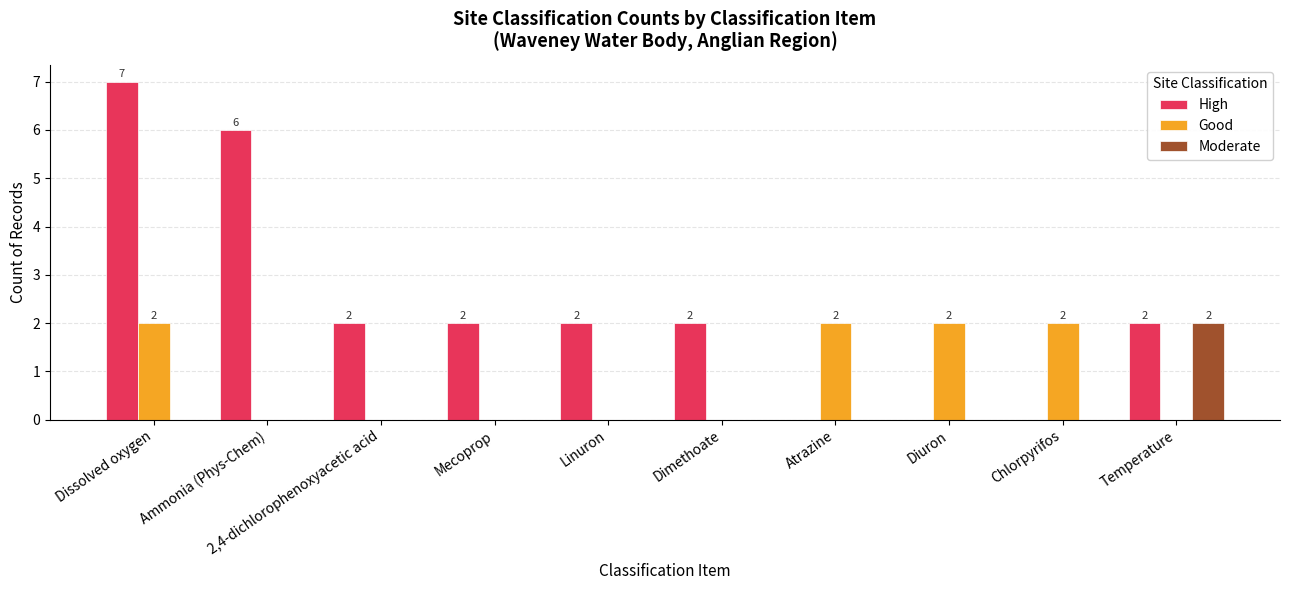

Reading left to right, extract all data points from this chart.

High: 7	6	2	2	2	2	0	0	0	2
Good: 2	0	0	0	0	0	2	2	2	0
Moderate: 0	0	0	0	0	0	0	0	0	2